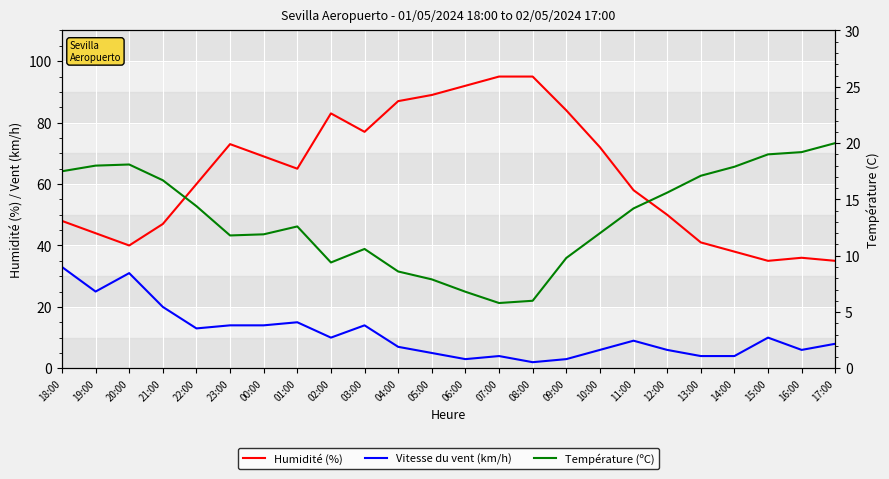

True or false: Humidité (%) and Température (ºC) intersect in this chart.

False